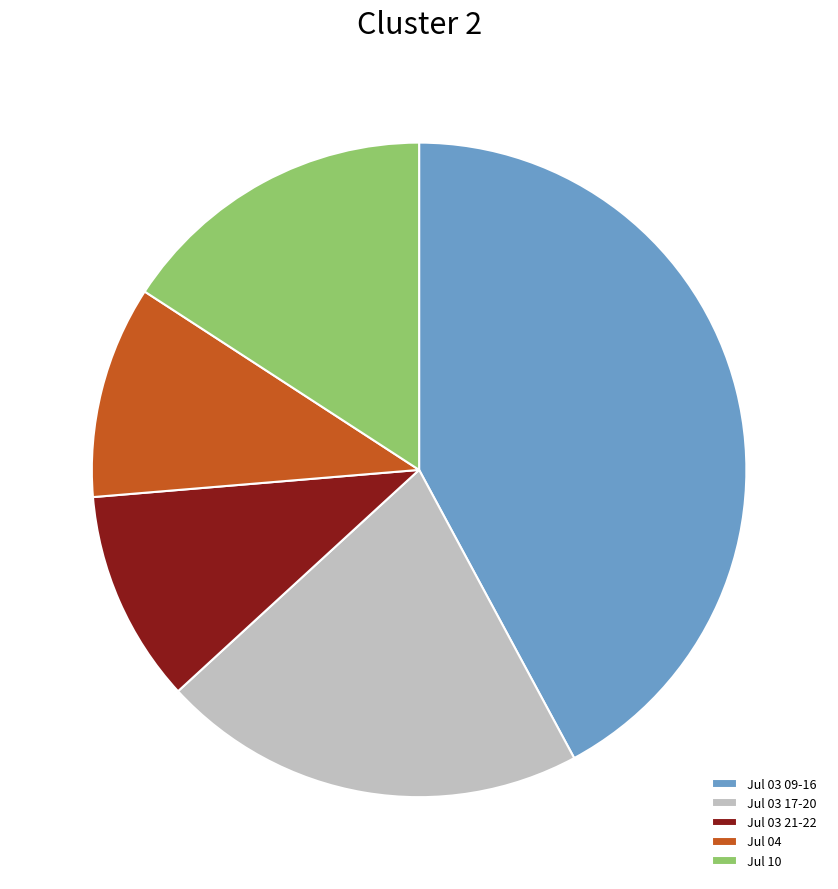

True or false: Jul 04 accounts for 10% of the total.

True